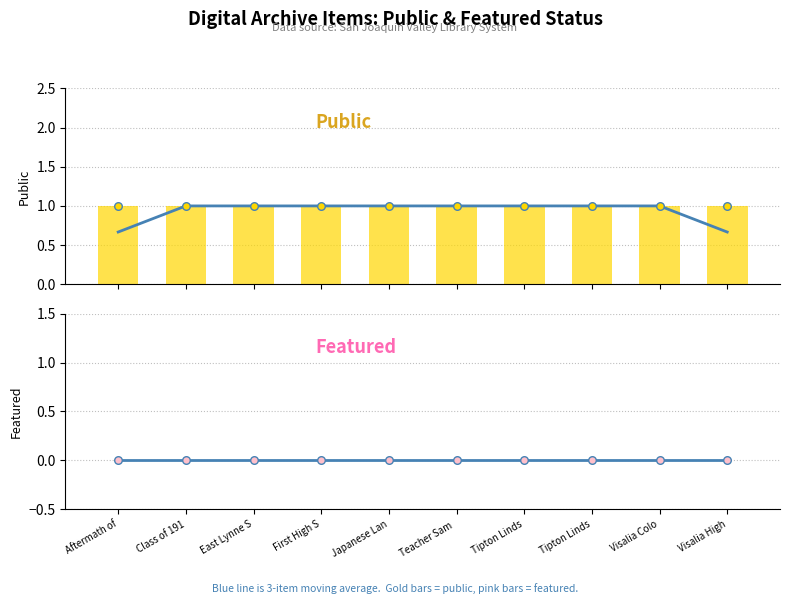

At how many categories does at least one series exceed 0?

10